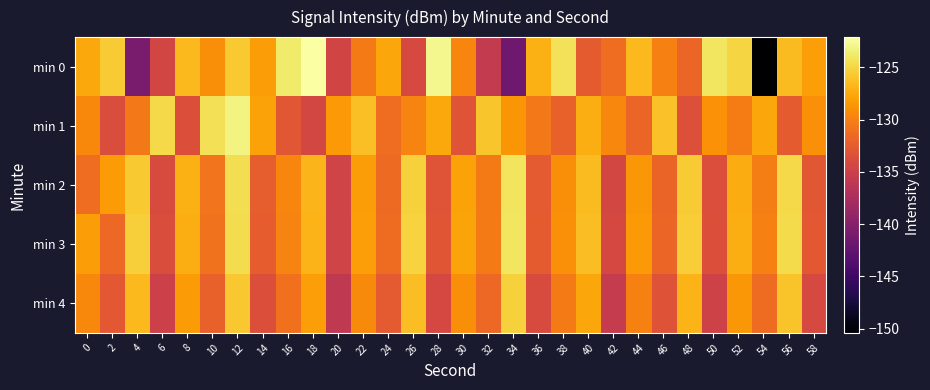

What is the spread (max minus min) of values at 40?

6.1